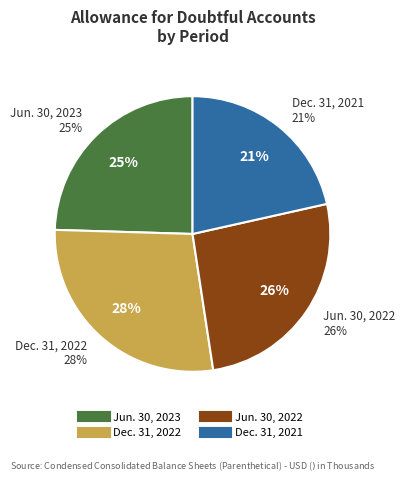

What percentage is the Dec. 31, 2021 slice, to the nearest percent?

21%